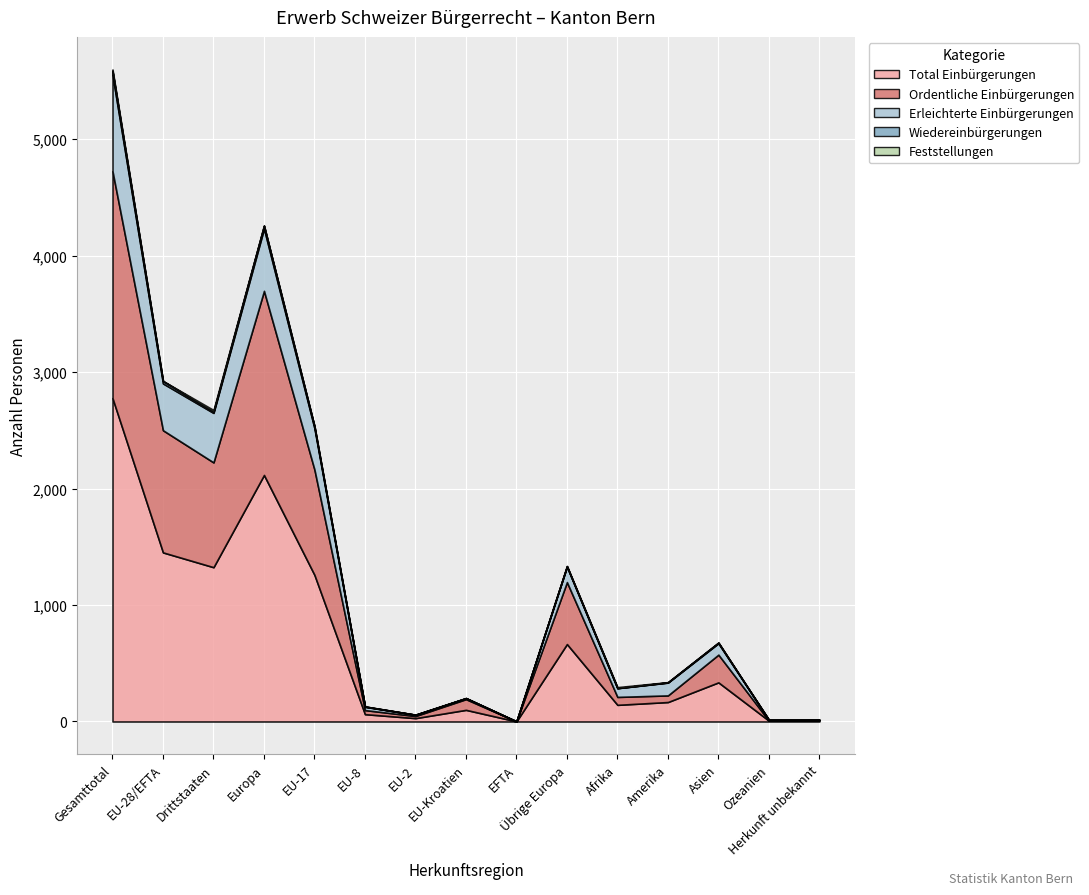

What is the sum of the Feststellungen values at Ozeanien and Asien?

1